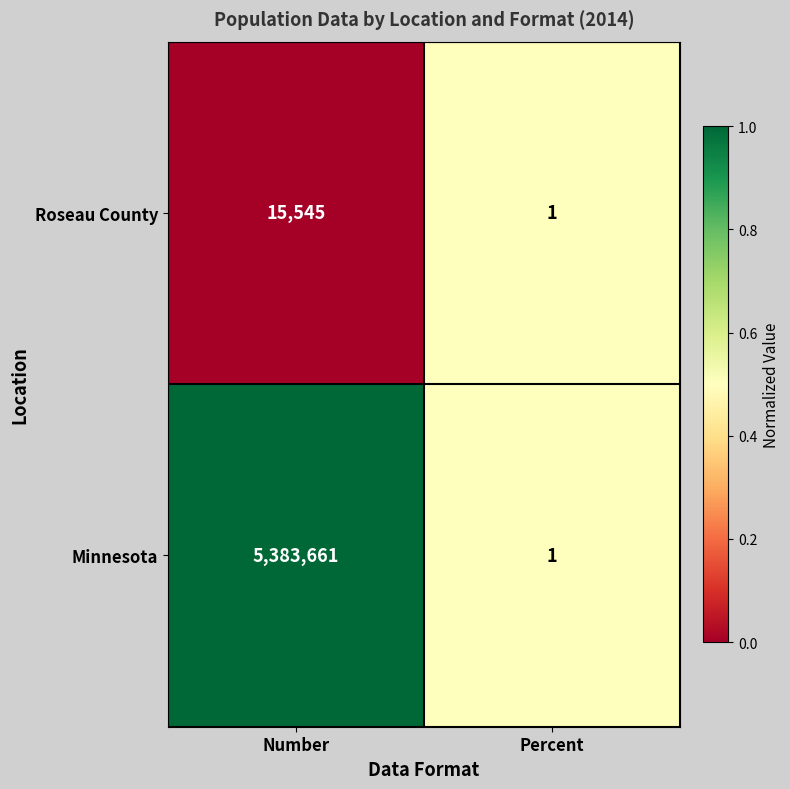

The value of Roseau County at Number is 15545. True or false?

True